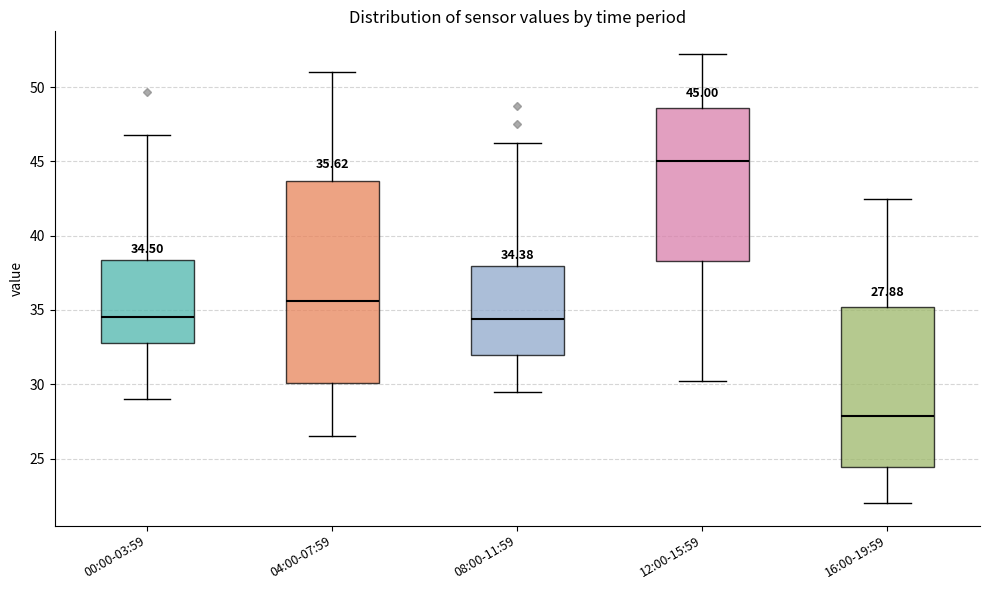

Comparing the boxes themselves (not the whiskers), which one is the tallest?

04:00-07:59